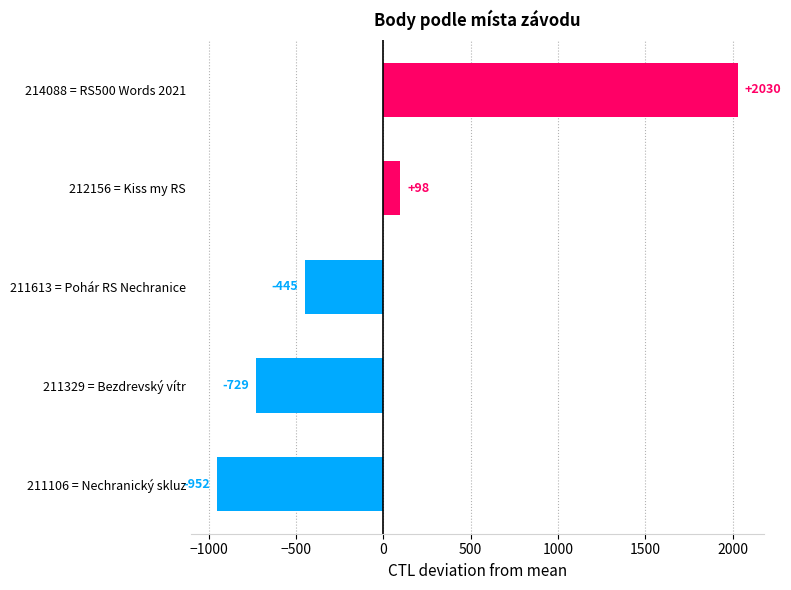

Does the chart contain any negative values?

Yes